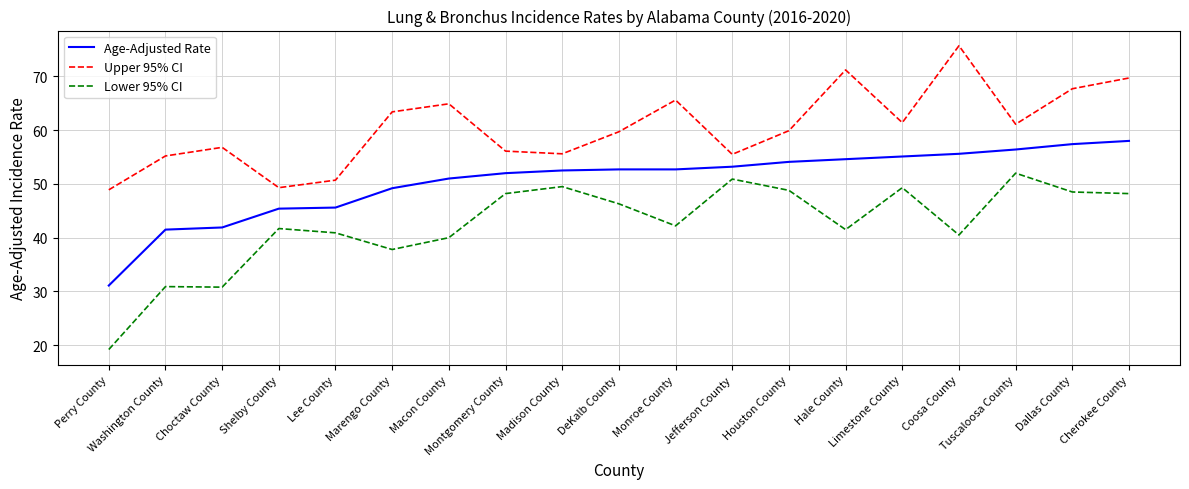

Which series has the largest total across all categories?

Upper 95% CI